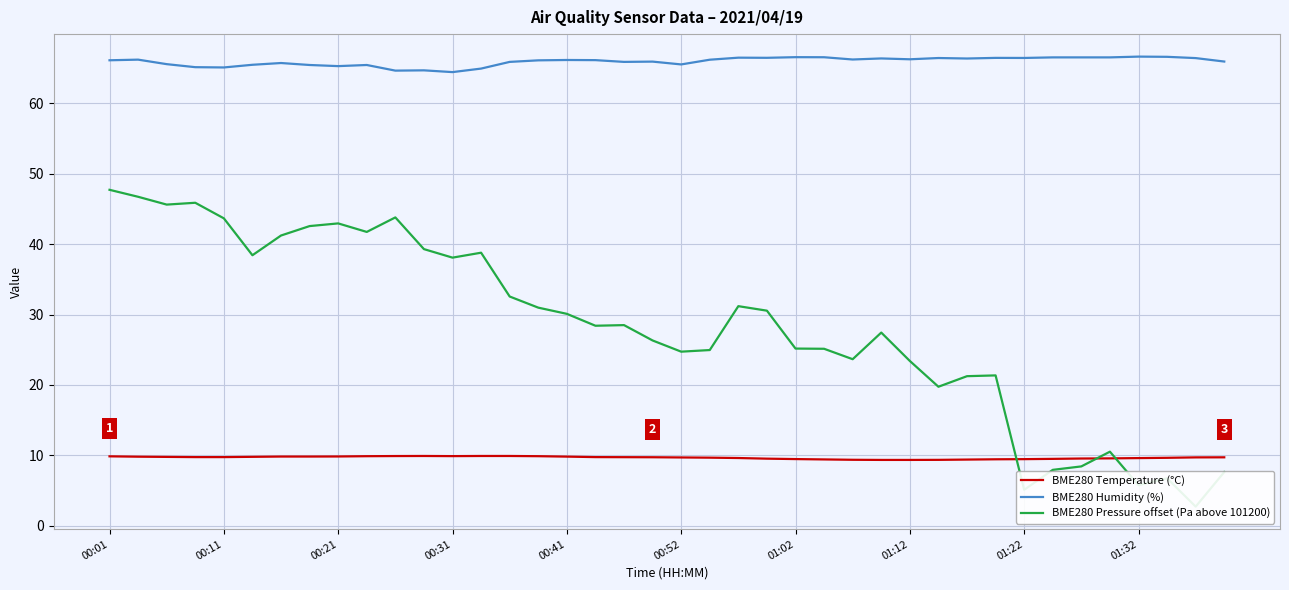

Where does the BME280 Pressure offset (Pa above 101200) series first go above 28?

00:01